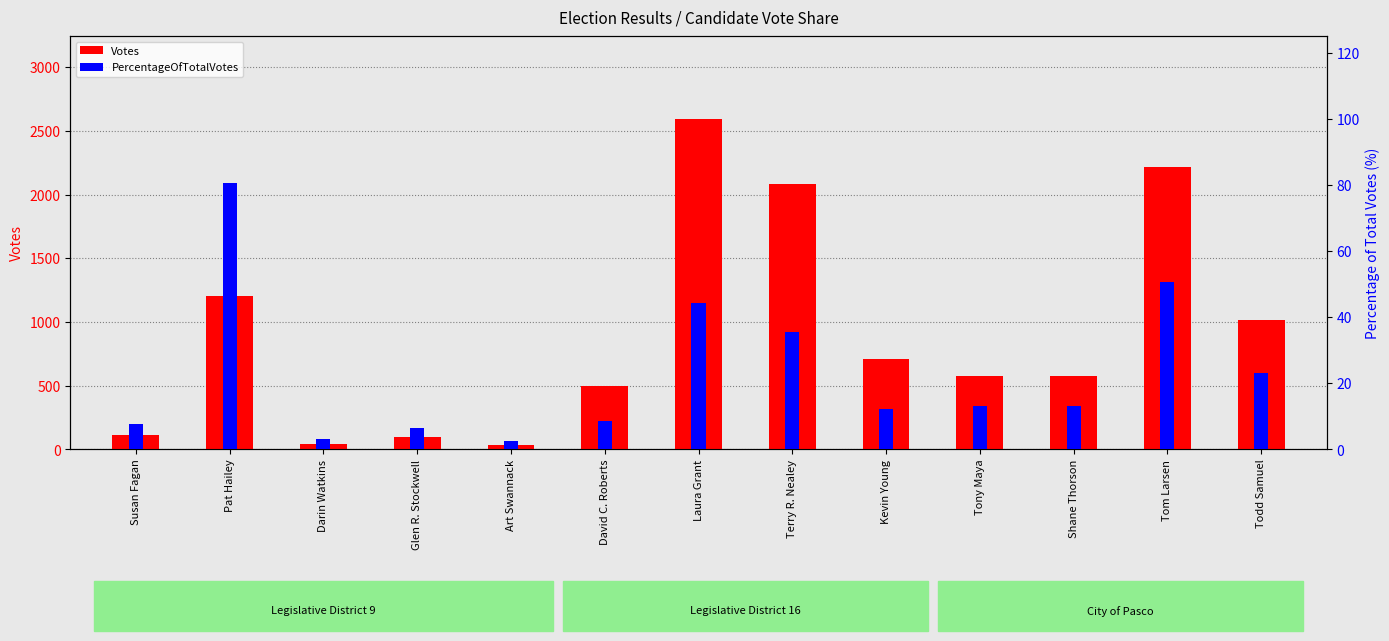

True or false: PercentageOfTotalVotes has a value of 13.2 at Shane Thorson.

True